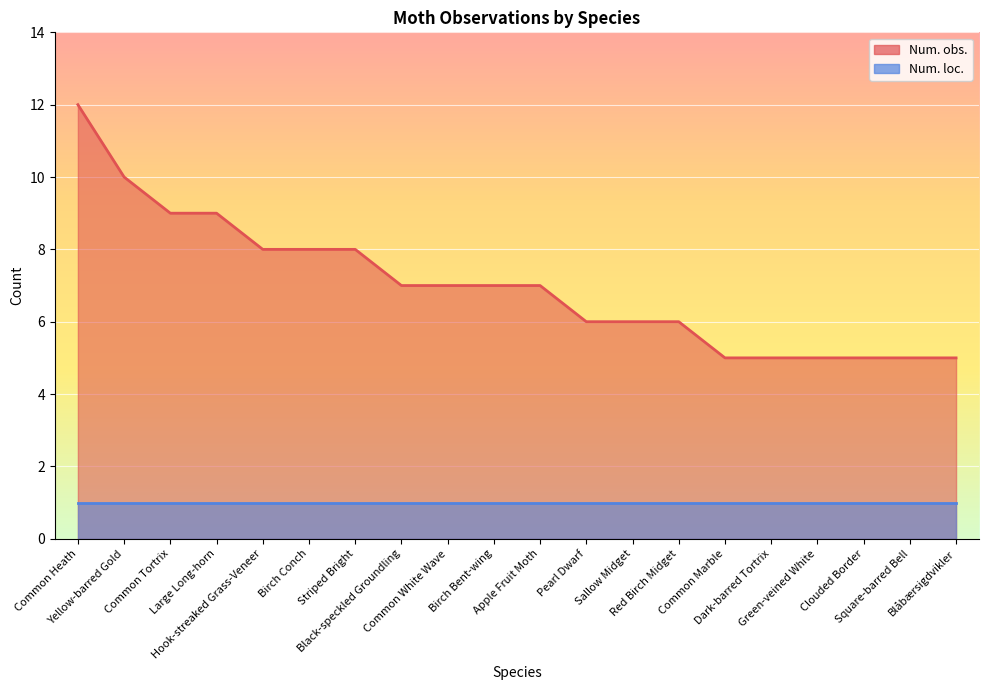

Reading right to left, list all the values displayed in this chart.

5	5	5	5	5	5	6	6	6	7	7	7	7	8	8	8	9	9	10	12